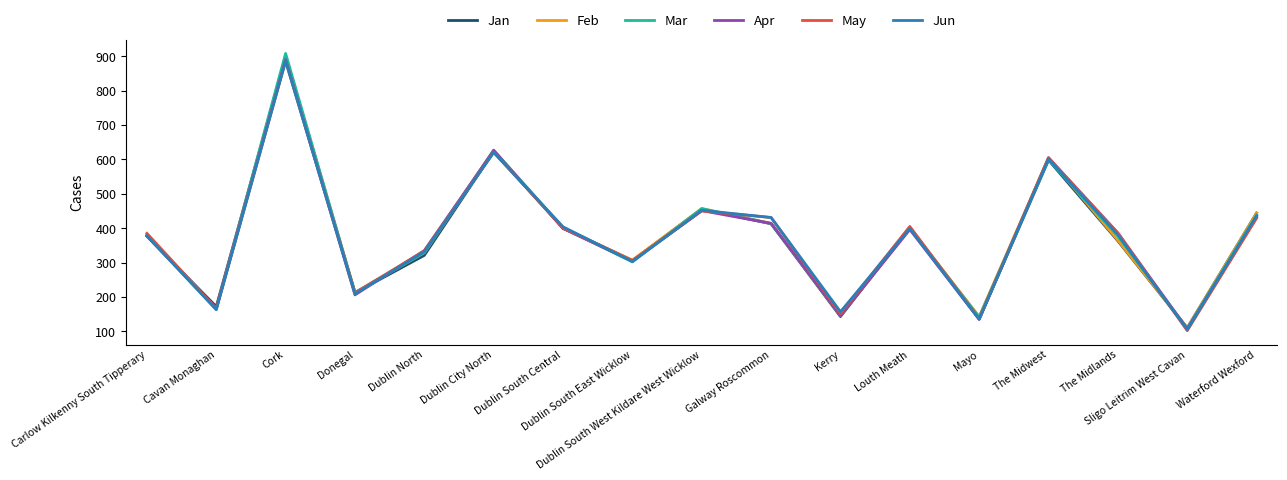

What is the maximum value for May?

886